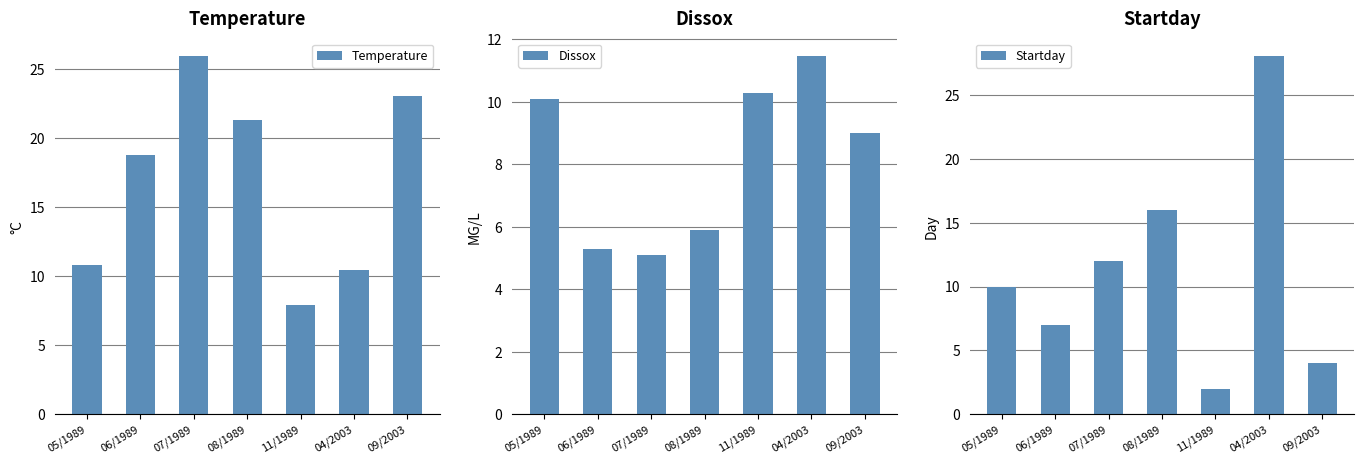

At which category is the sum across all series the highest?

04/2003